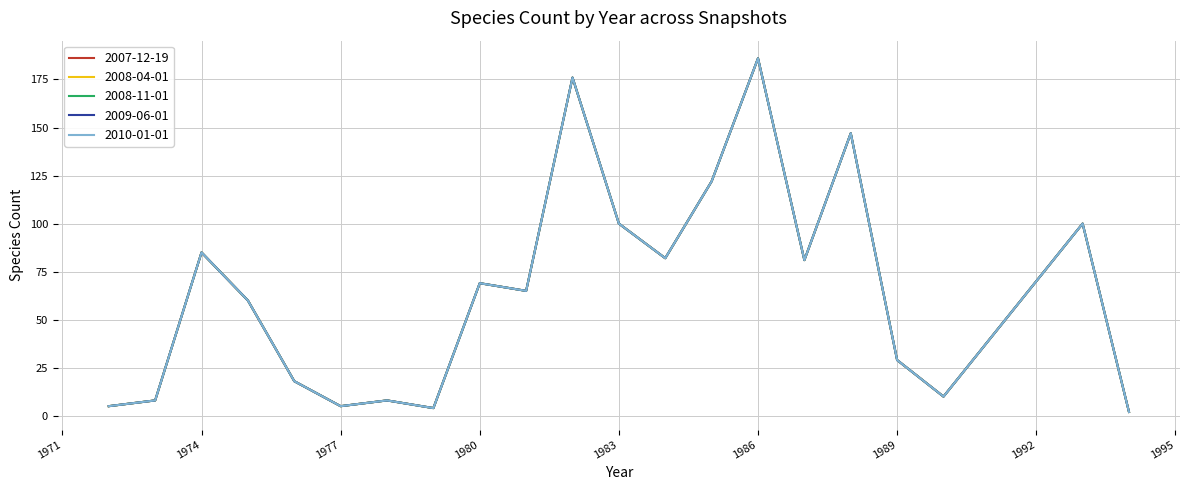

What is the sum of all 2007-12-19 values?

1362